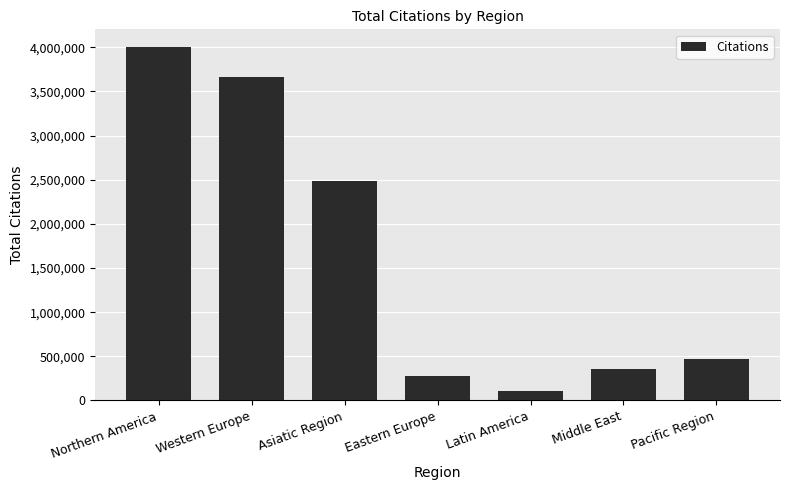

What is the label of the 3rd bar from the right?

Latin America